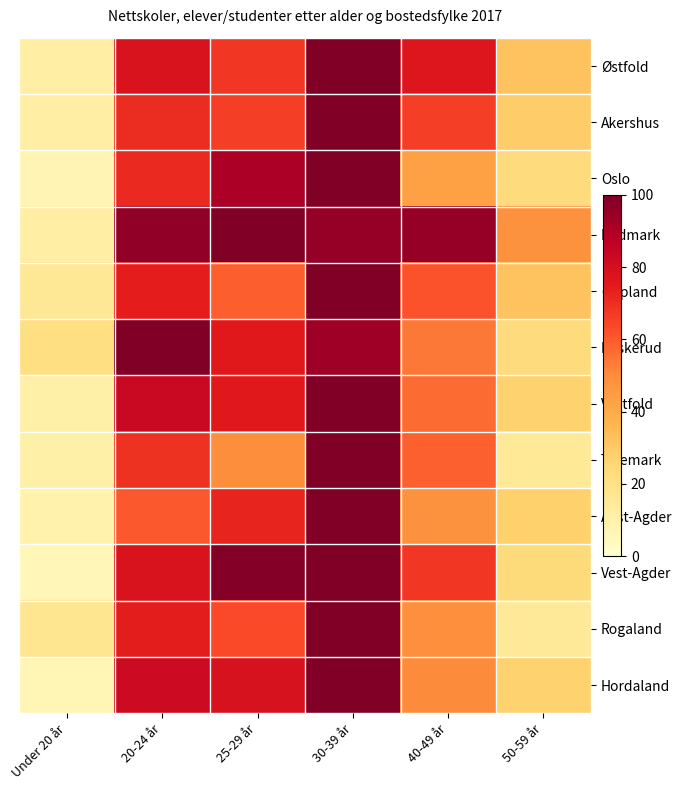

At how many categories does at least one series exceed 16?

6